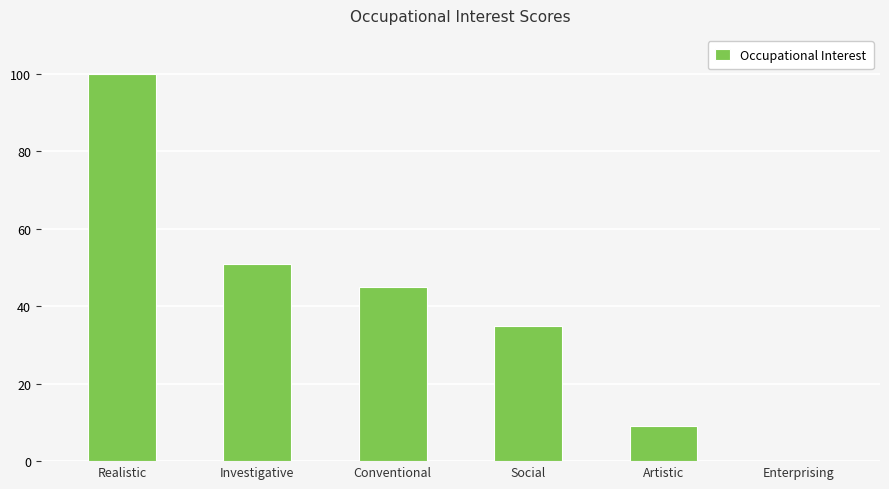

Is it true that the value at Conventional is 12?

False